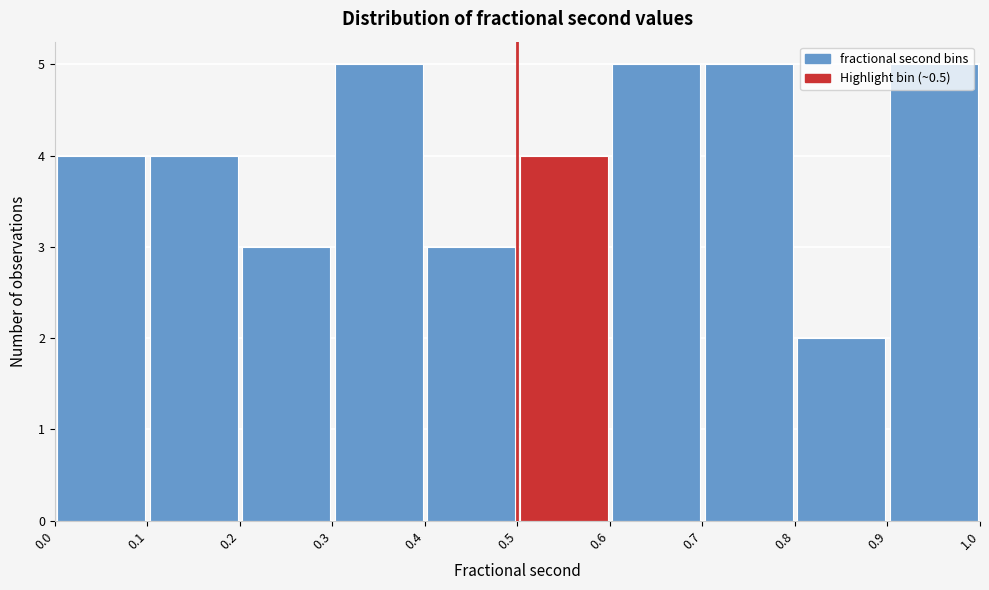

Reading left to right, list every bar in this chart as the range it spans on the x-axis followed by its height. The values are not printed on the chart, so give them approximately, as read against the axis.

0.0 to 0.1: 4
0.1 to 0.2: 4
0.2 to 0.3: 3
0.3 to 0.4: 5
0.4 to 0.5: 3
0.5 to 0.6: 4
0.6 to 0.7: 5
0.7 to 0.8: 5
0.8 to 0.9: 2
0.9 to 1.0: 5